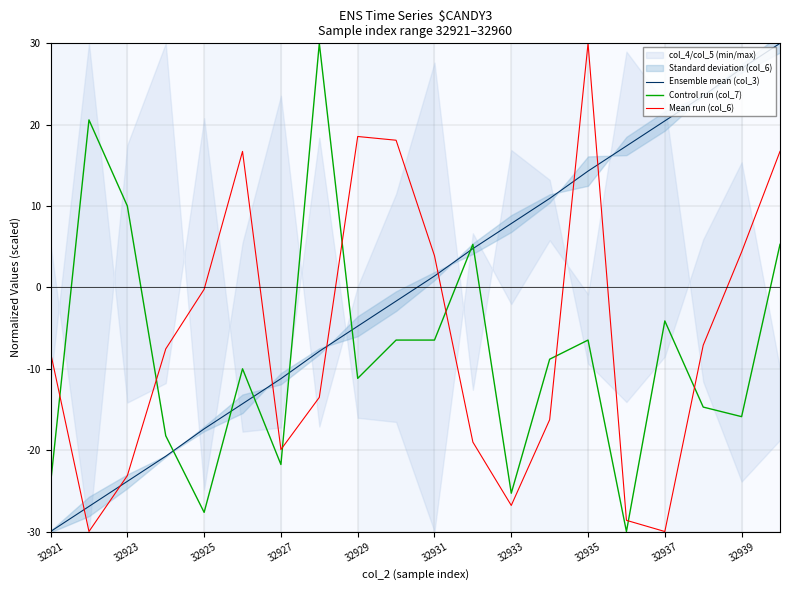

Is it true that Ensemble mean (col_3) equals -30.0 at 32921?

True